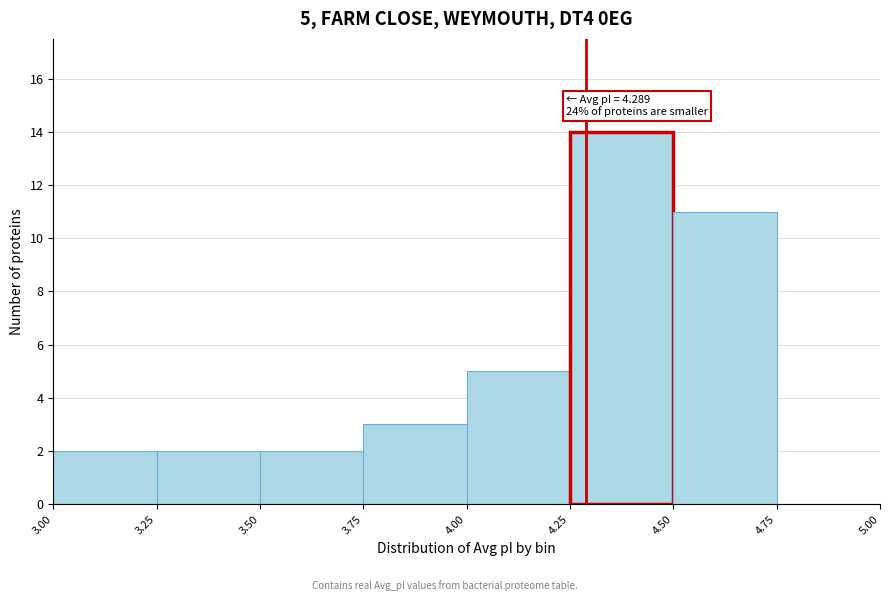

Over which range of the x-axis is the bar tallest?

4.25 to 4.50